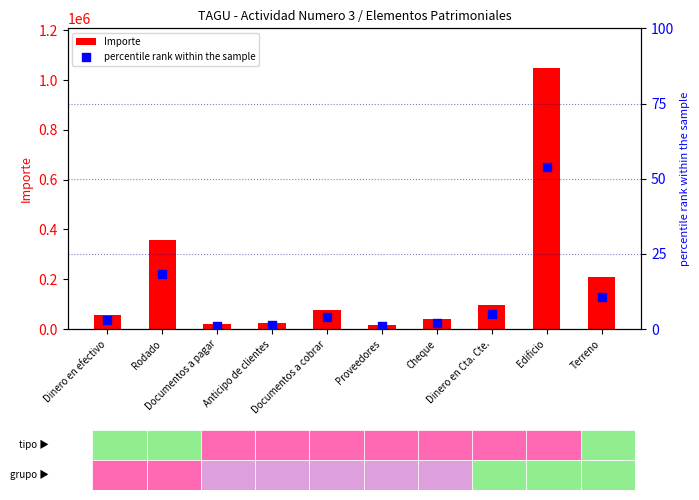

At which category is the sum across all series the highest?

Edificio